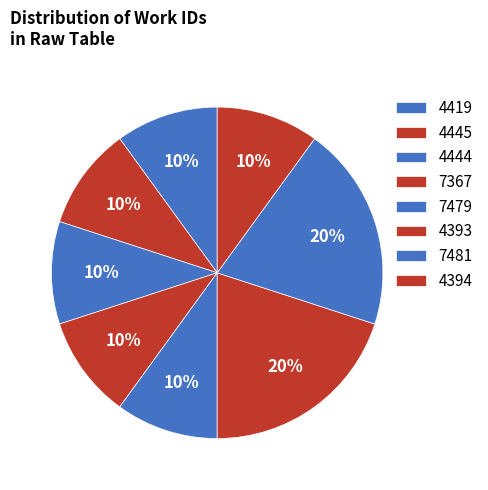

How many segments does this pie chart have?

8